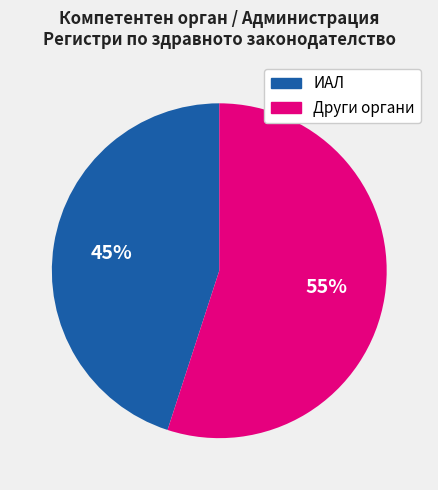

Does any single category account for the majority?

Yes